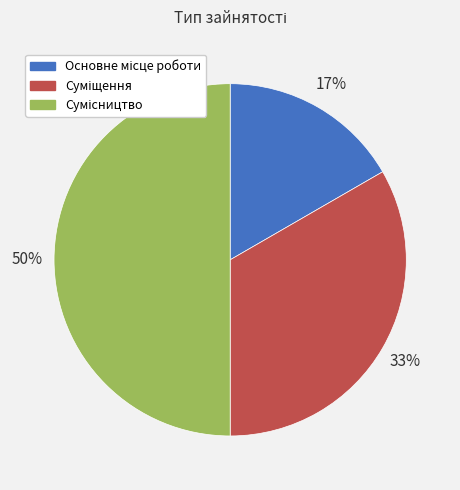

To the nearest percent, what is the average slice percentage?

33%